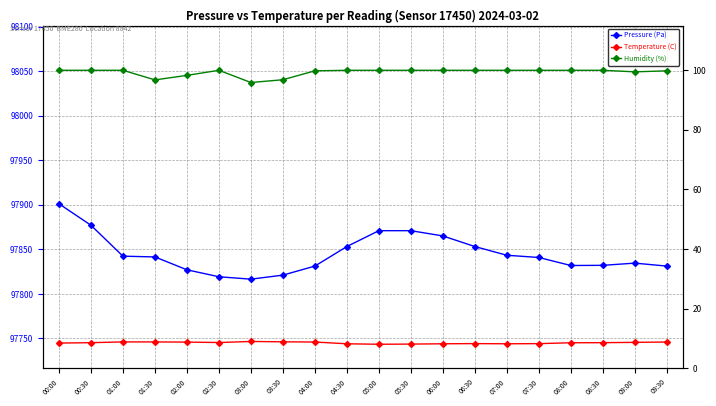

Where is the first local minimum for Temperature (C)?

02:30